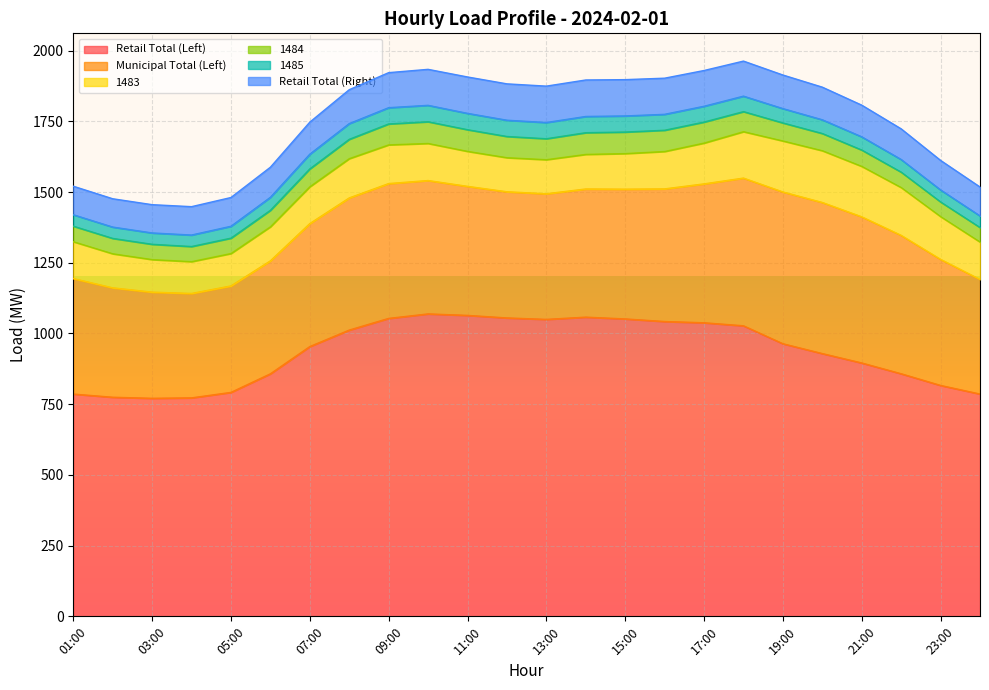

Is it true that Retail Total (Right) equals 100.0 at 03:00?

True